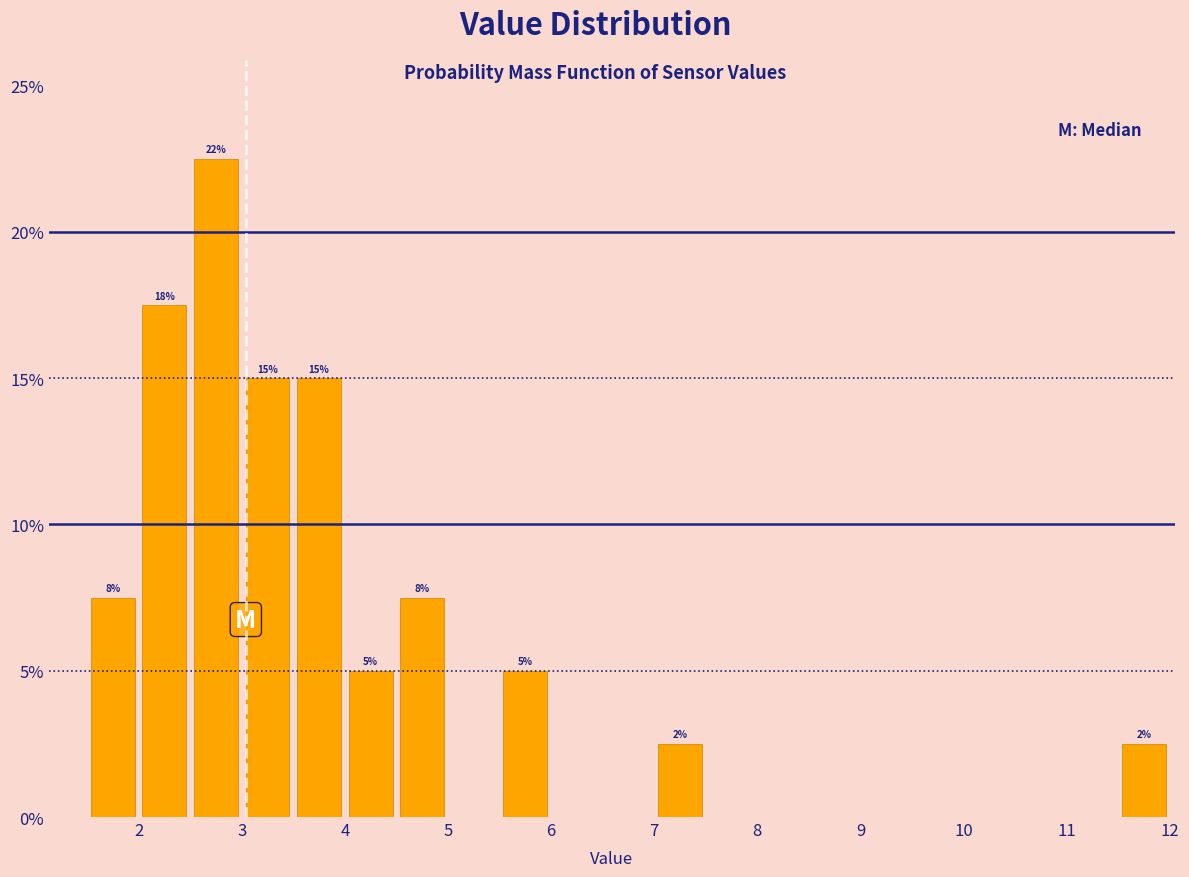

Over which range of the x-axis is the bar tallest?

2.5 to 3.0